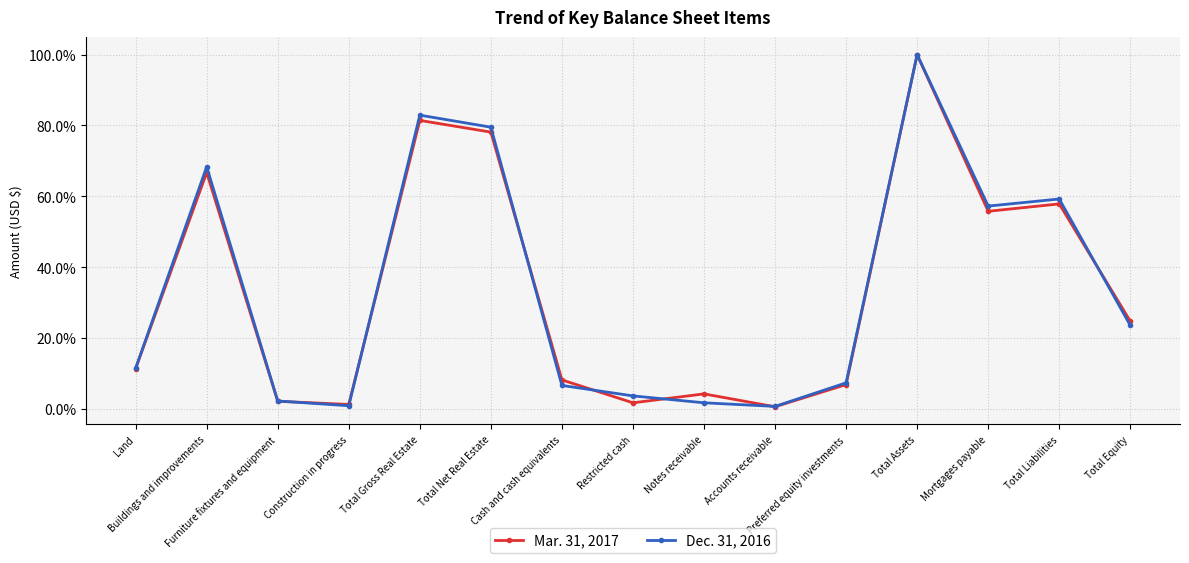

True or false: Mar. 31, 2017 has more than 0 points higher than both neighbors.

True